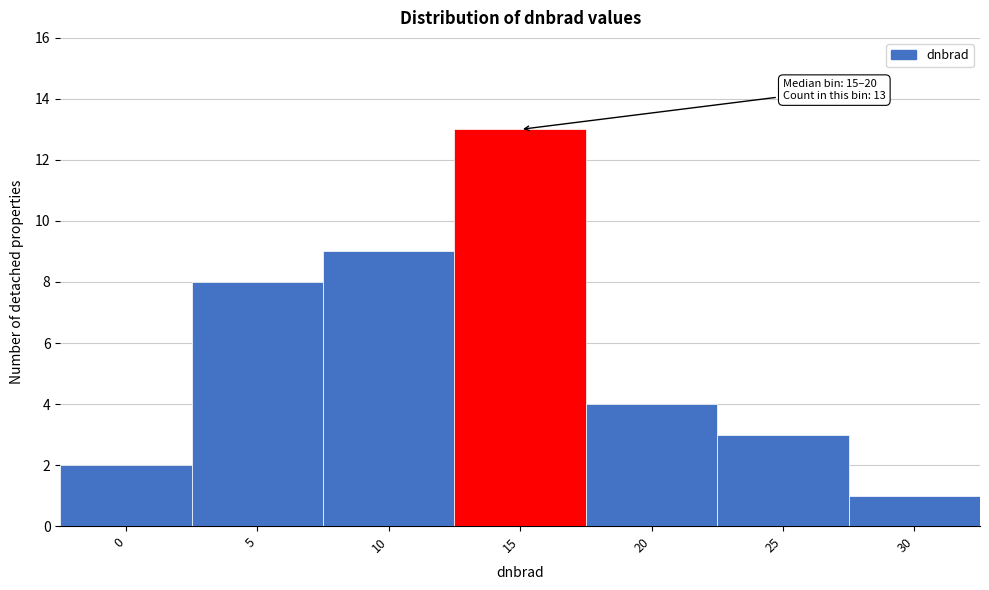

Reading left to right, transcribe all the data shown in this chart.

2	8	9	13	4	3	1